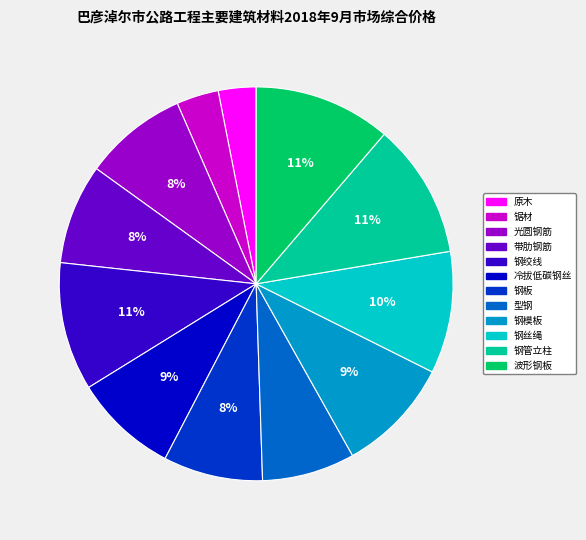

True or false: 钢丝绳 accounts for 10% of the total.

True